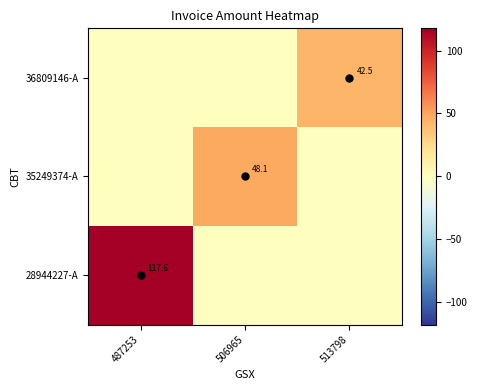

The value of 28944227-A at 487253 is 199.6. True or false?

False